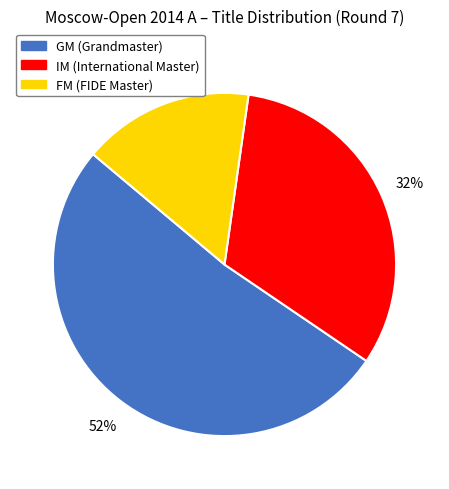

Which slice is the smallest?

FM